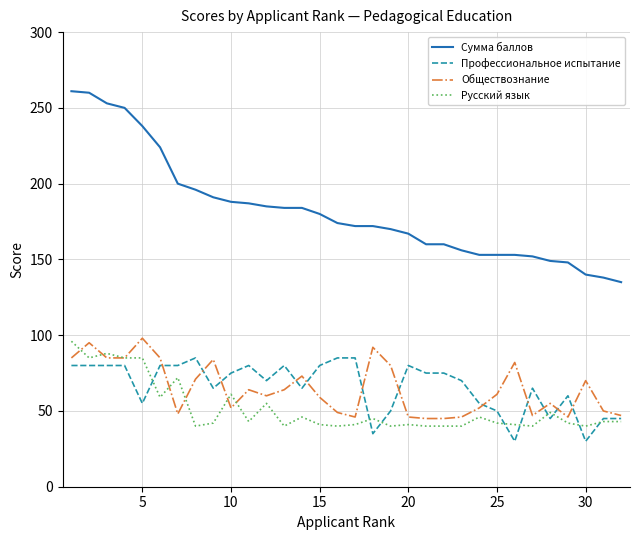

What is the difference between the second highest and second lowest values in the Русский язык series?

48